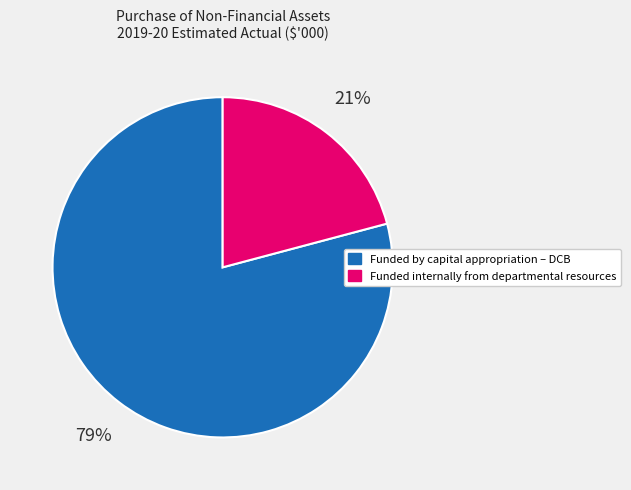

Is it true that Funded internally from departmental resources is 8% of the pie?

False